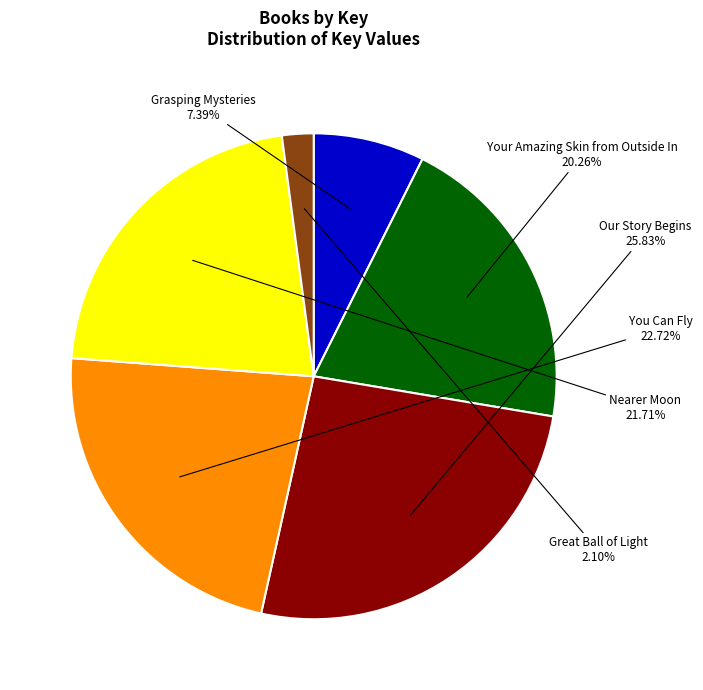

To the nearest percent, what is the difference between the Your Amazing Skin from Outside In and Nearer Moon slice percentages?

1%